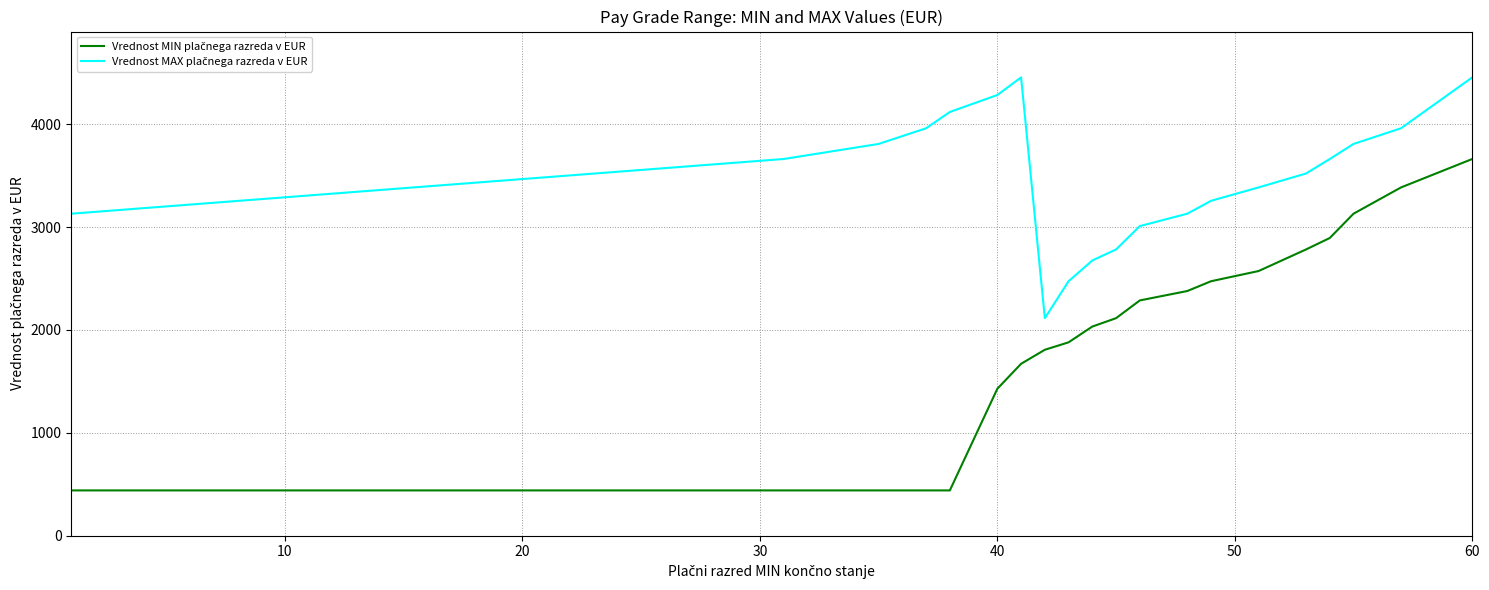

What is the greatest value displayed?

4454.5